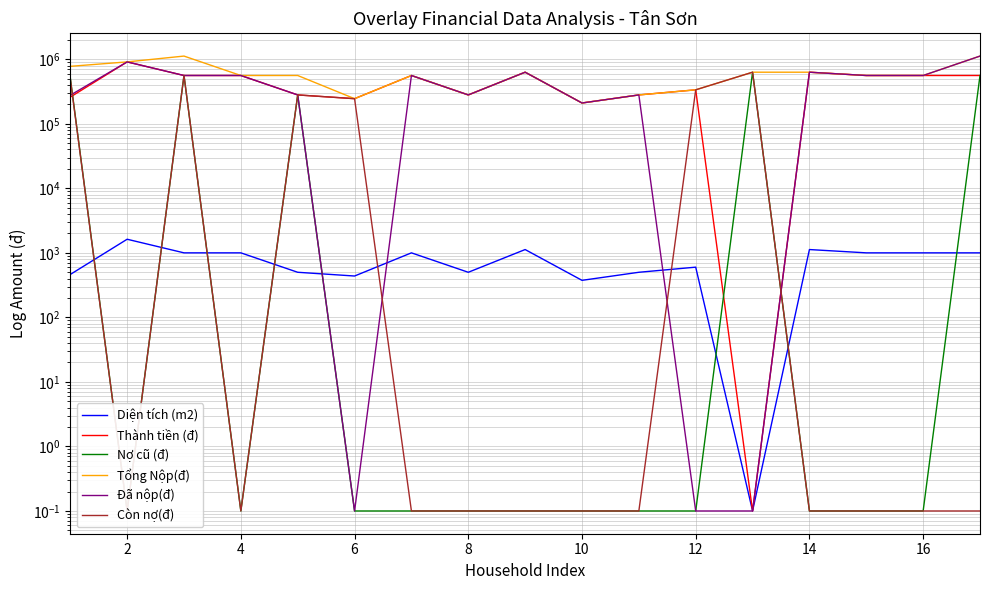

What is the difference between the maximum and minimum values in the Tổng Nộp(đ) series?

910000.0